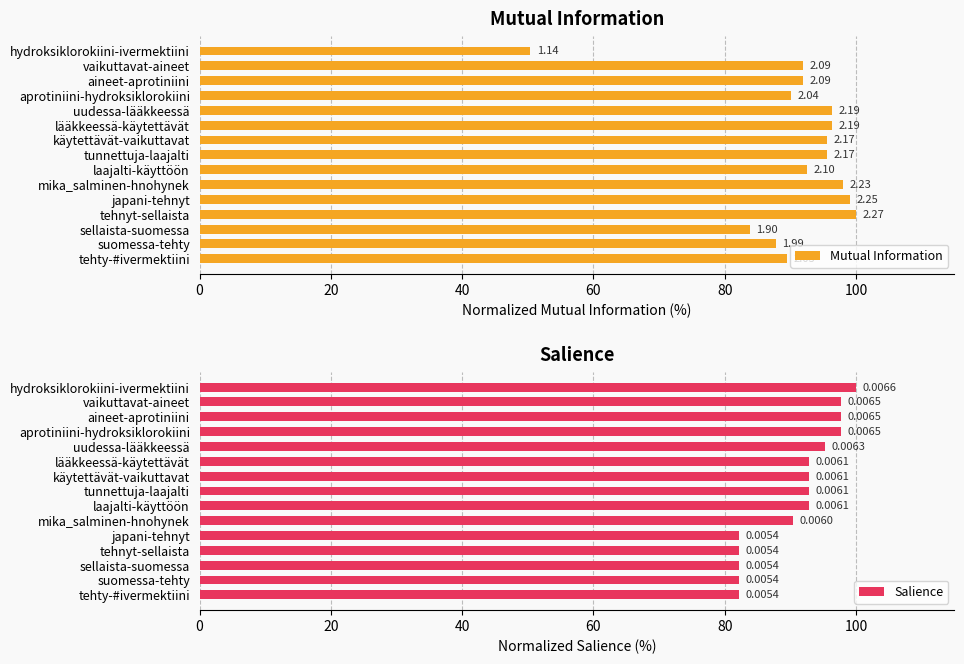

What is the spread (max minus min) of values at suomessa-tehty?

5.5